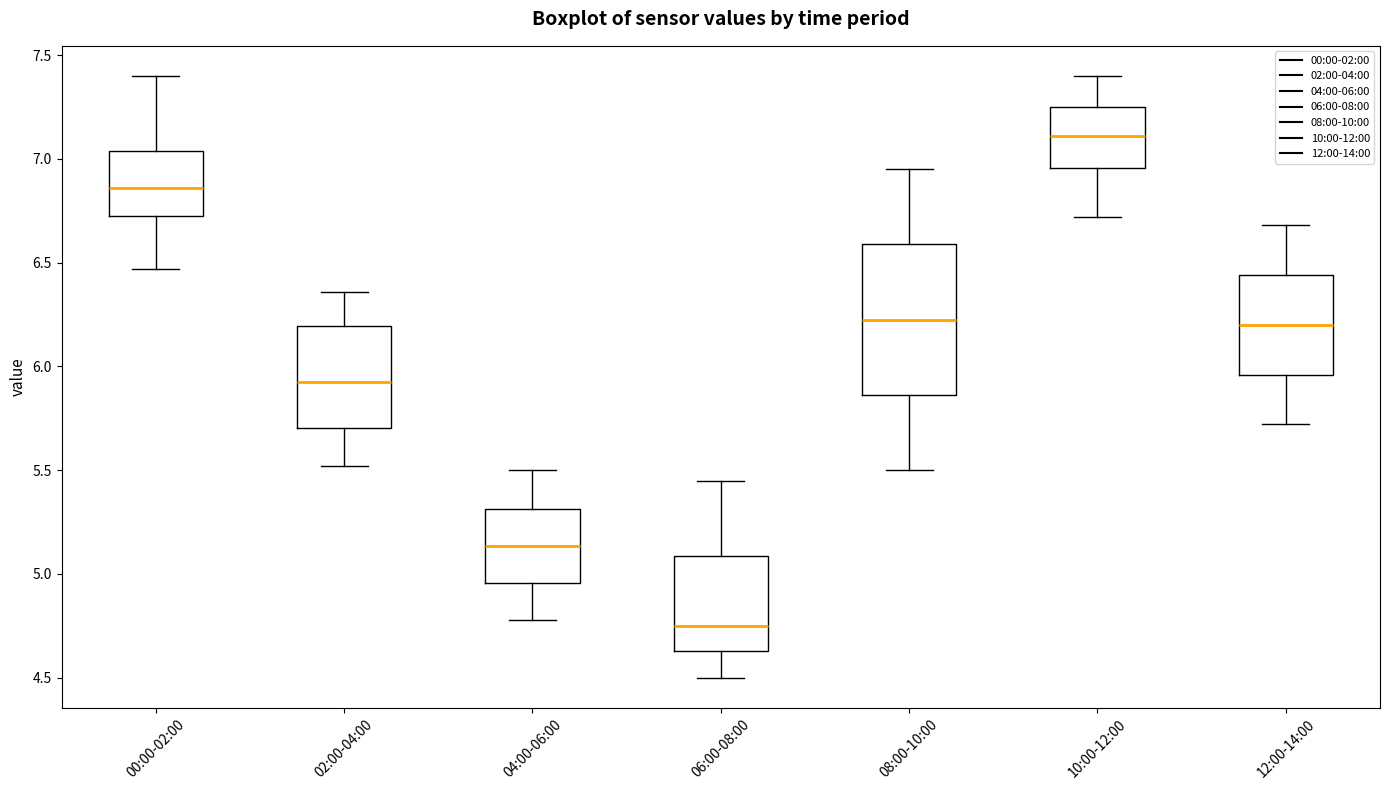

Which box's median line is the highest?

10:00-12:00